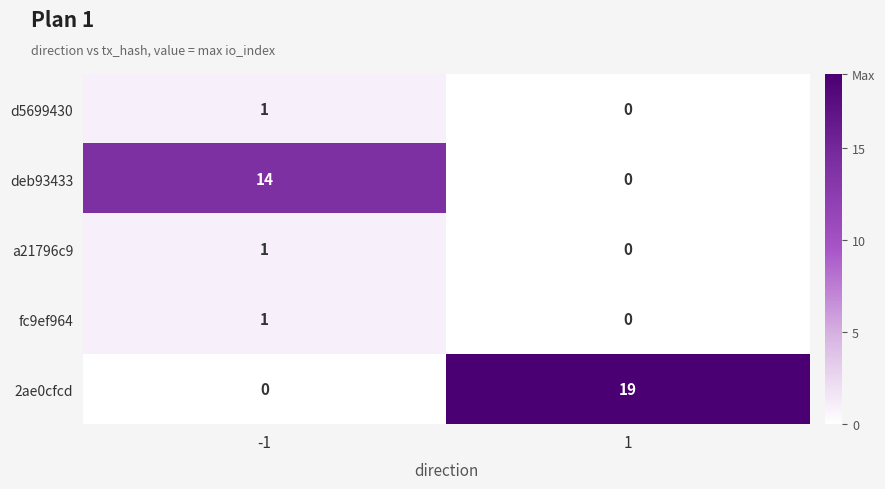

The d5699430 series shows 0 at 1. True or false?

True